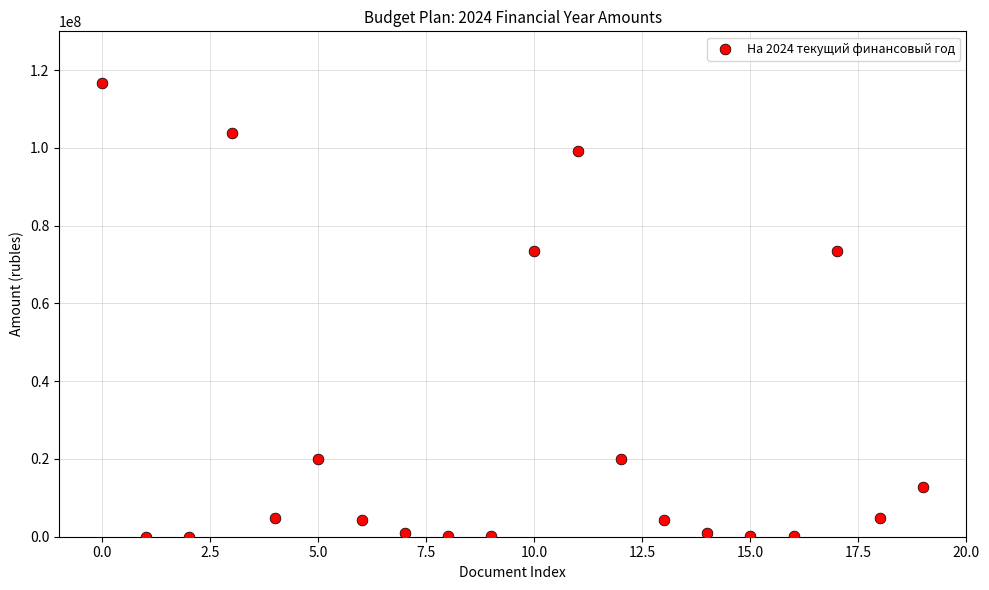

What is the range of Y values (max minus min)?

116787125.7